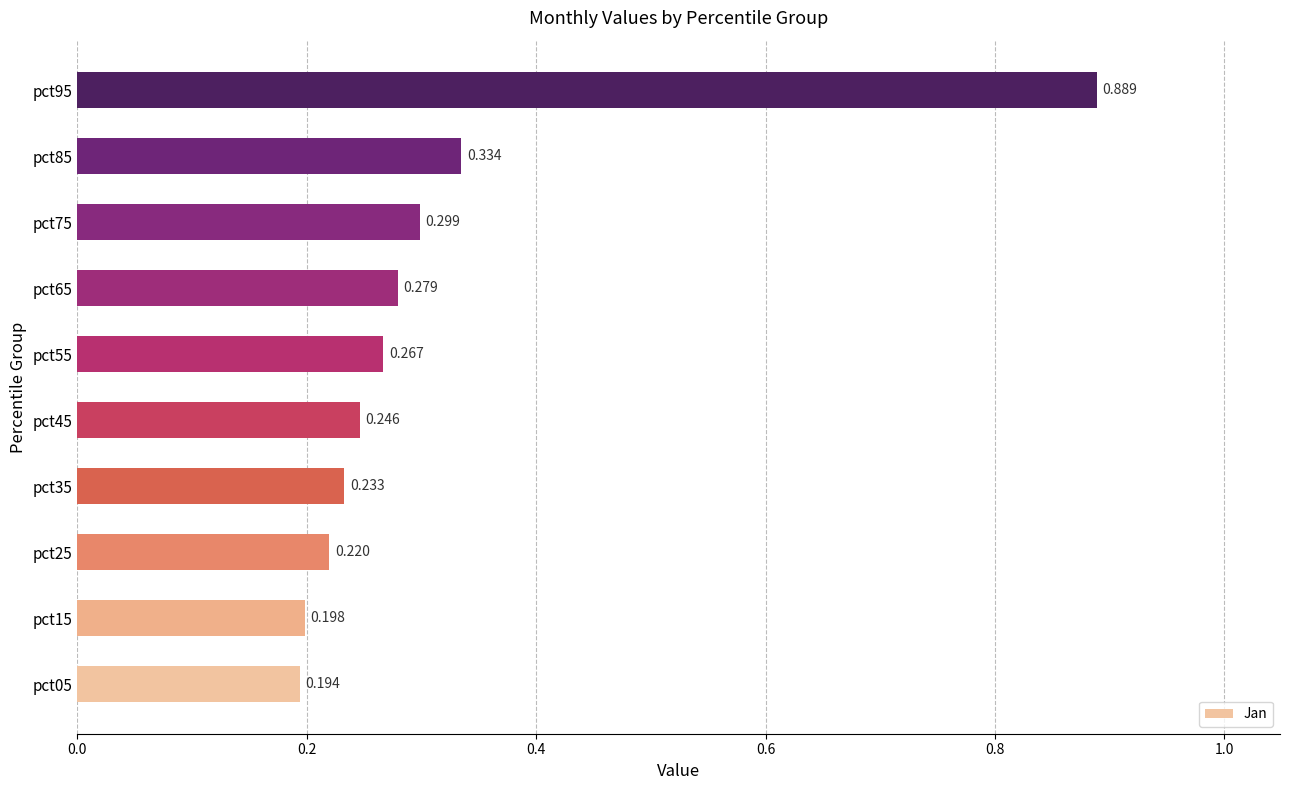

Rank the categories by value from highest to lowest.

pct95, pct85, pct75, pct65, pct55, pct45, pct35, pct25, pct15, pct05